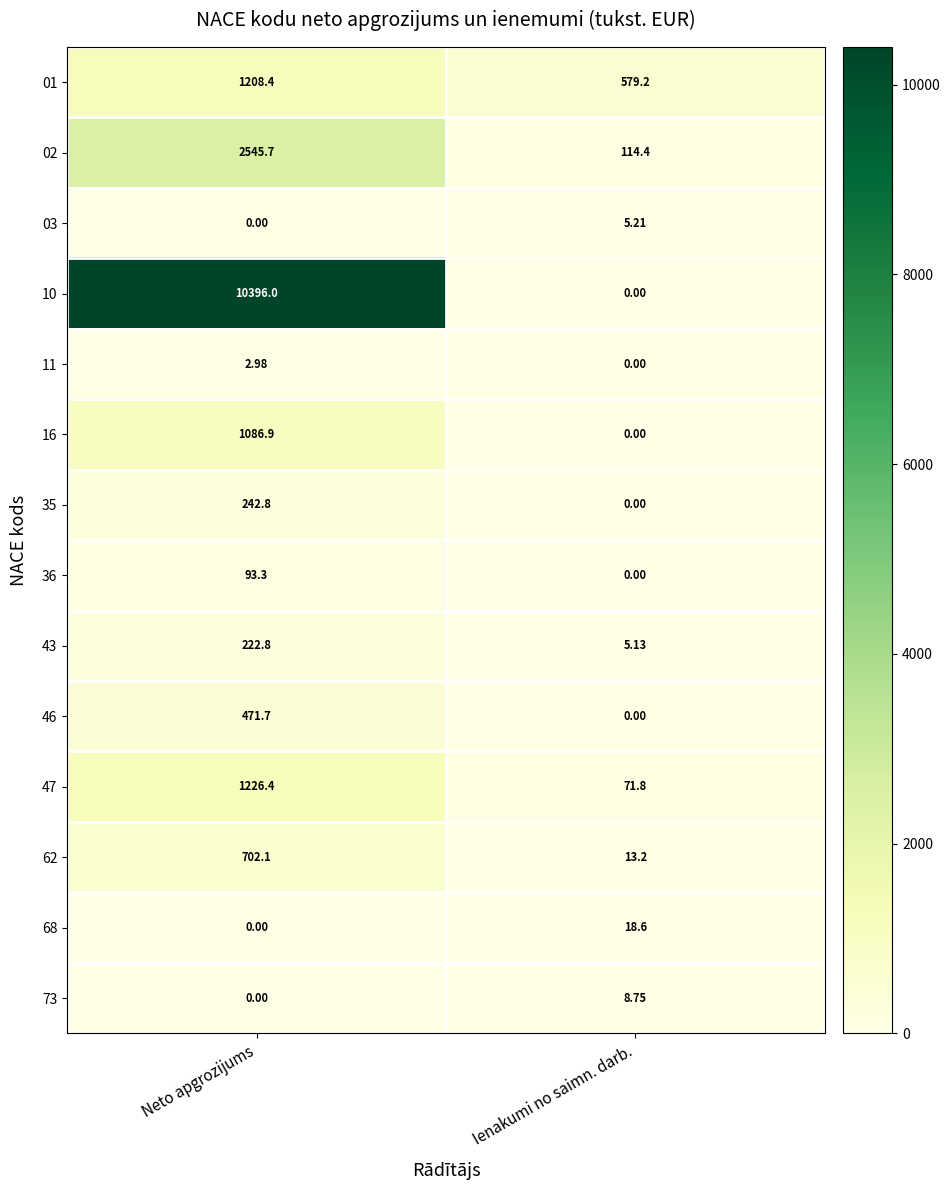

At which category is the sum across all series the highest?

Neto apgrozijums